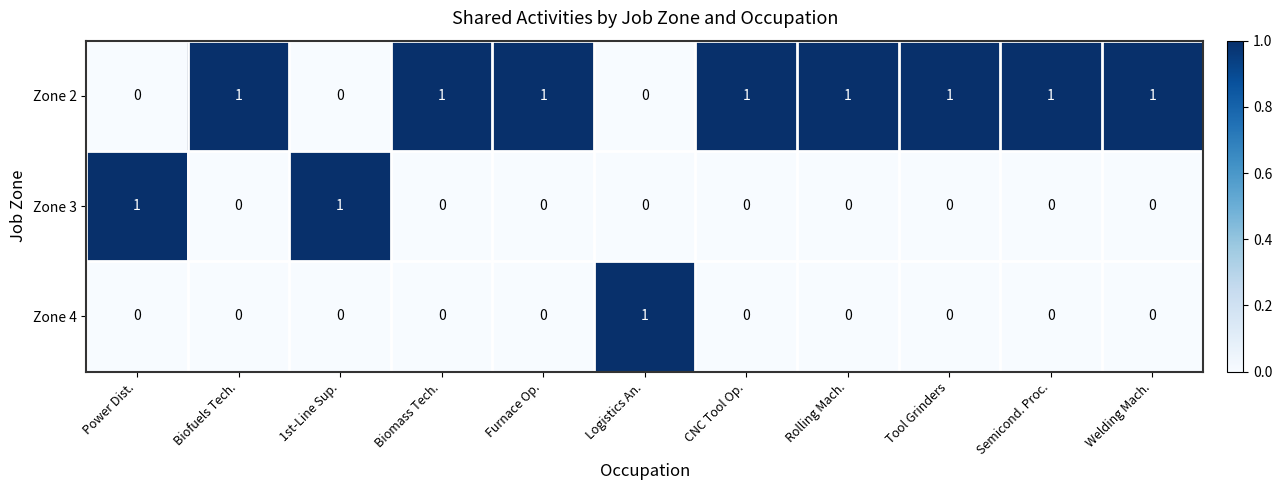

How many Zone 3 values are between 0 and 1?

11